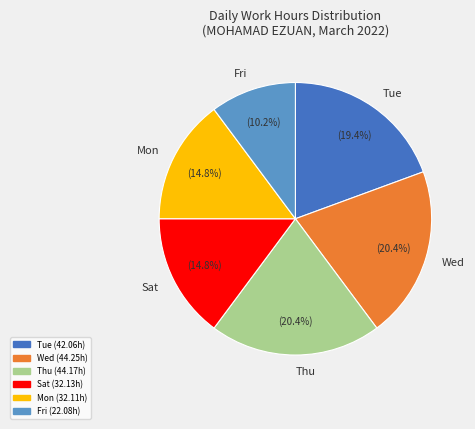

Does any single category account for the majority?

No